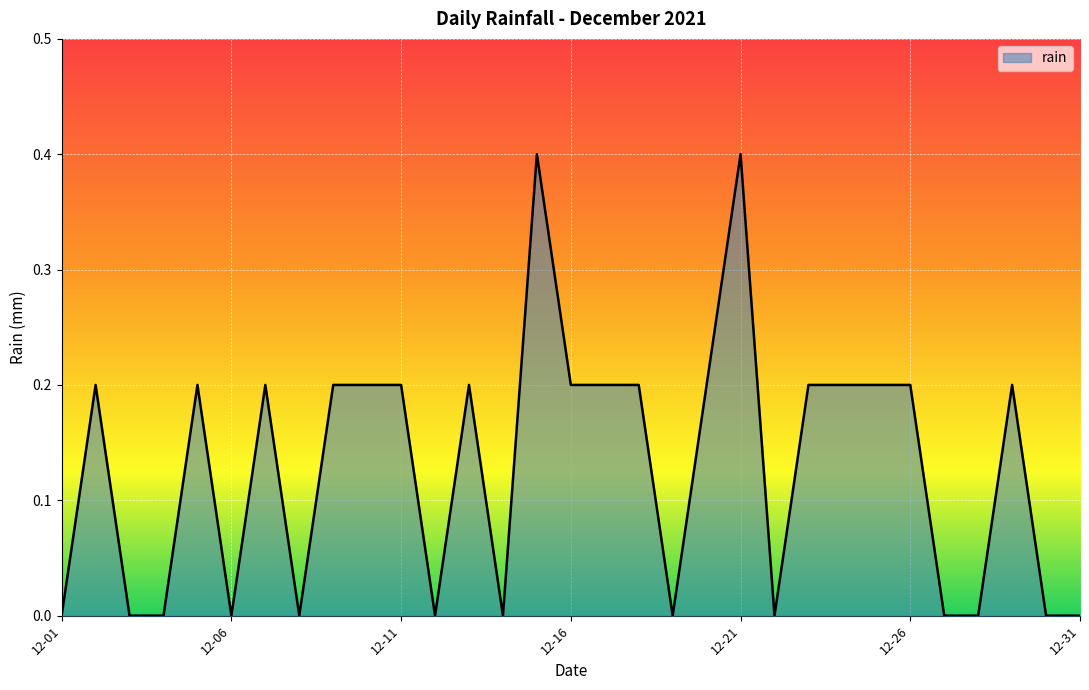

What is the difference between the maximum and minimum values?

0.4